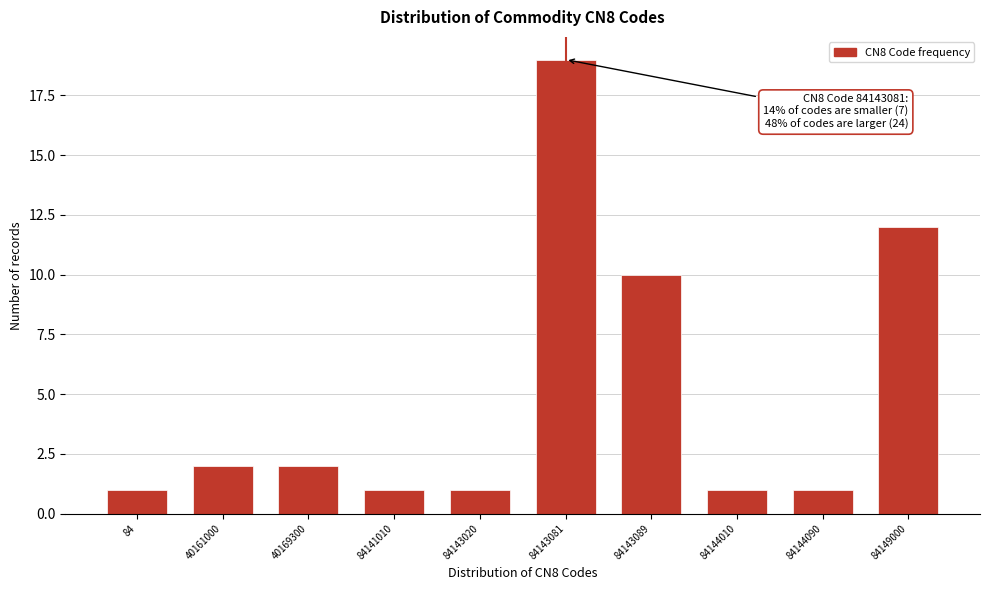

Reading left to right, what are all the values shown in this chart?

1	2	2	1	1	19	10	1	1	12